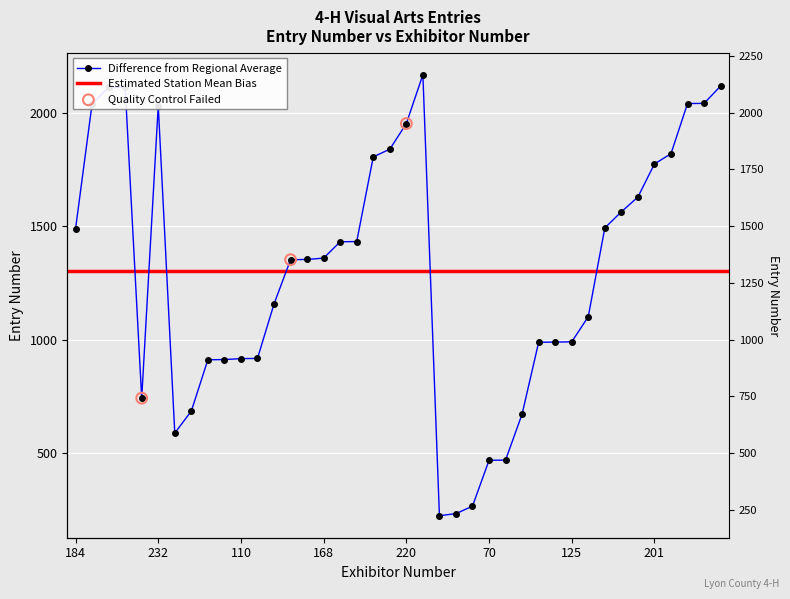

Approximately how many times larger is the value at 78 compared to 234?

0.3